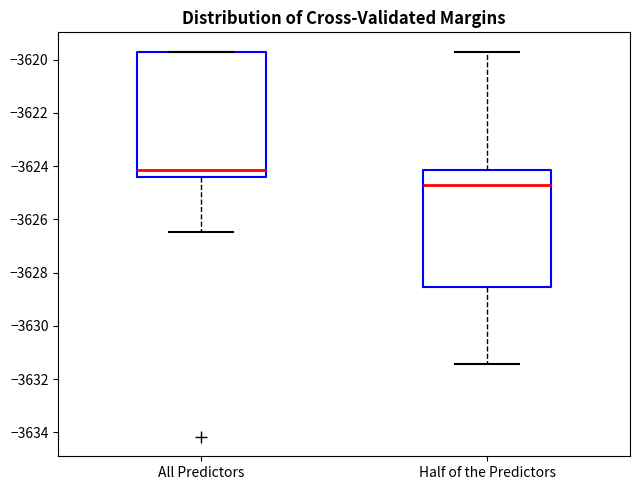

Which box has the lowest median line?

Half of the Predictors